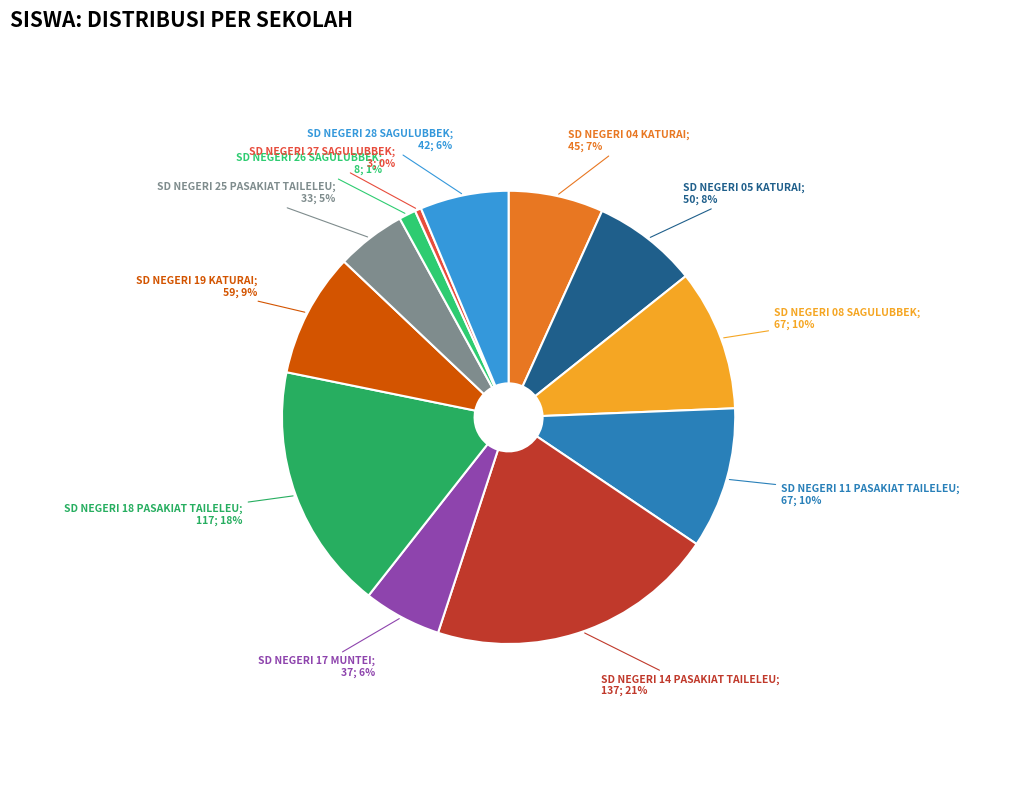

Rank the categories by value from lowest to highest.

SD NEGERI 27 SAGULUBBEK, SD NEGERI 26 SAGULUBBEK, SD NEGERI 25 PASAKIAT TAILELEU, SD NEGERI 17 MUNTEI, SD NEGERI 28 SAGULUBBEK, SD NEGERI 04 KATURAI, SD NEGERI 05 KATURAI, SD NEGERI 19 KATURAI, SD NEGERI 08 SAGULUBBEK, SD NEGERI 11 PASAKIAT TAILELEU, SD NEGERI 18 PASAKIAT TAILELEU, SD NEGERI 14 PASAKIAT TAILELEU